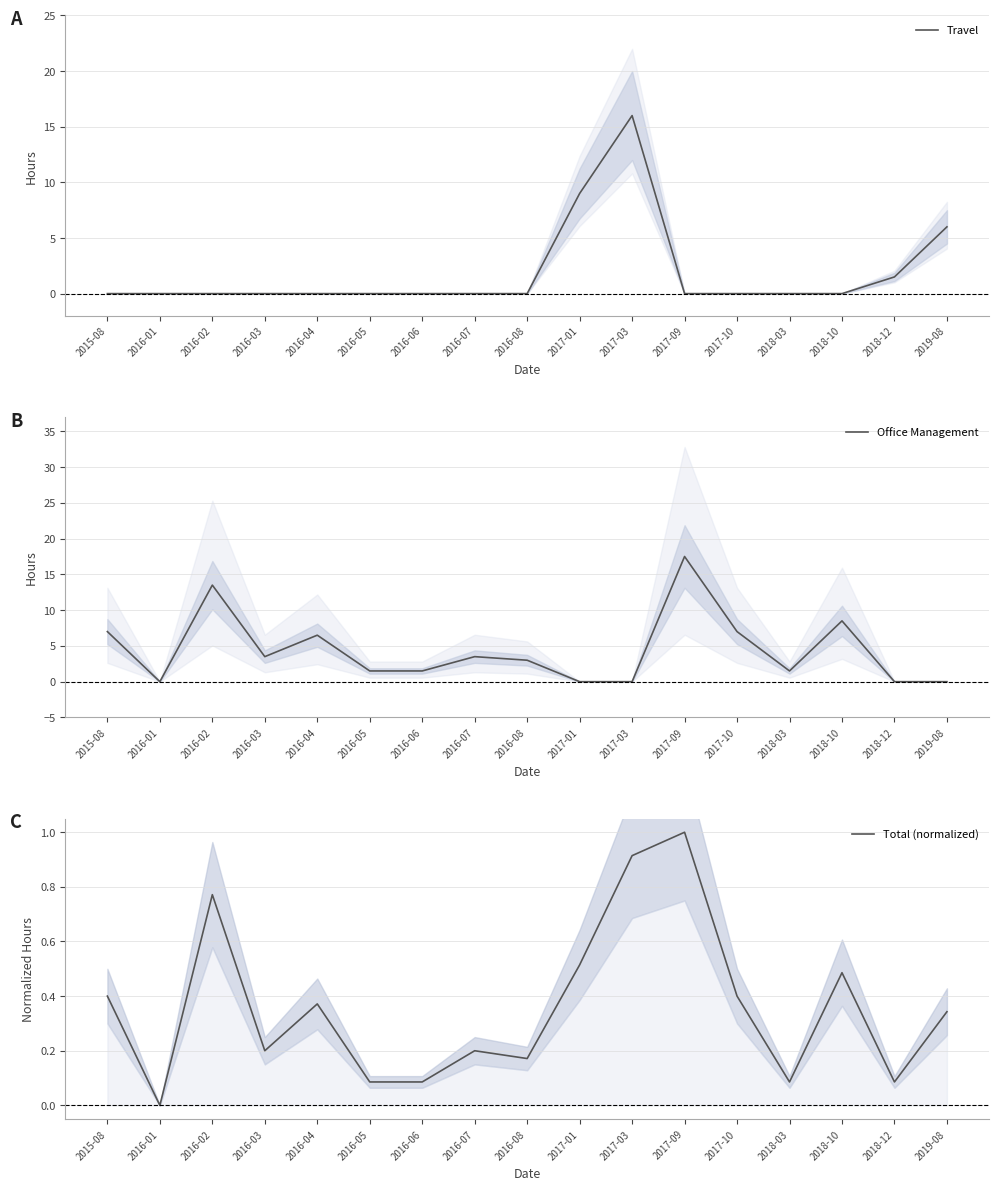

True or false: Office Management has a value of 4.5 at 2015-08.

False